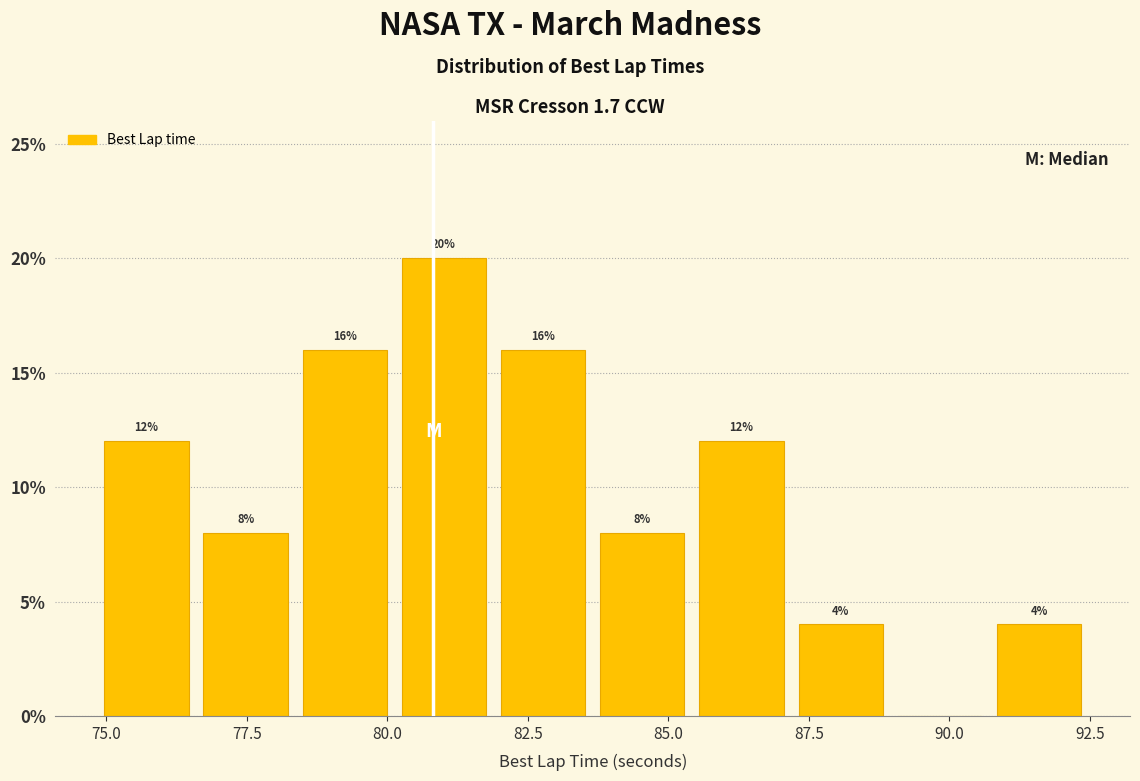

Around what value on the x-axis is the tallest bar? Give the approximate position of its centre, as read against the axis.

81.0